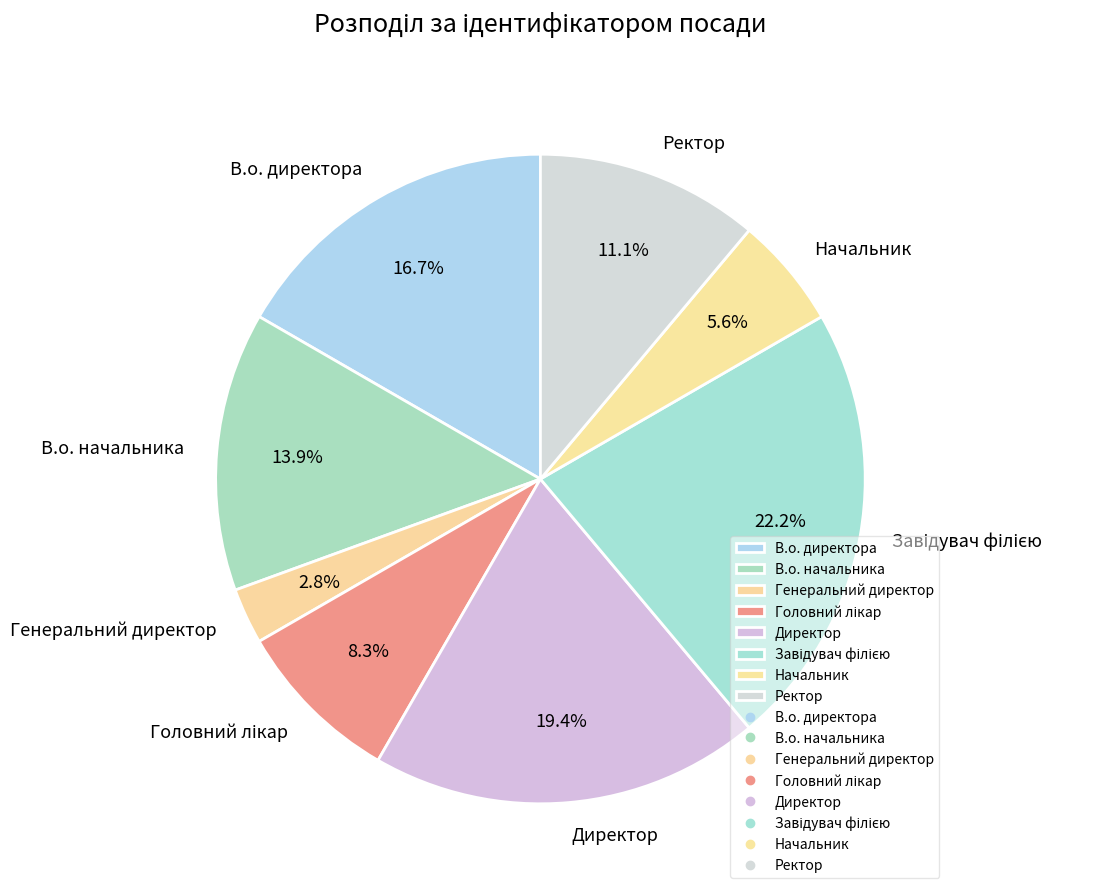

Is it true that Директор is 19% of the pie?

True